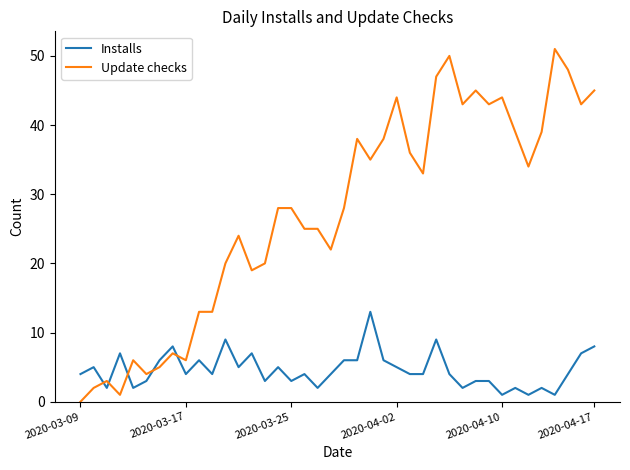

Rank the series by their maximum value, from highest to lowest.

Update checks, Installs